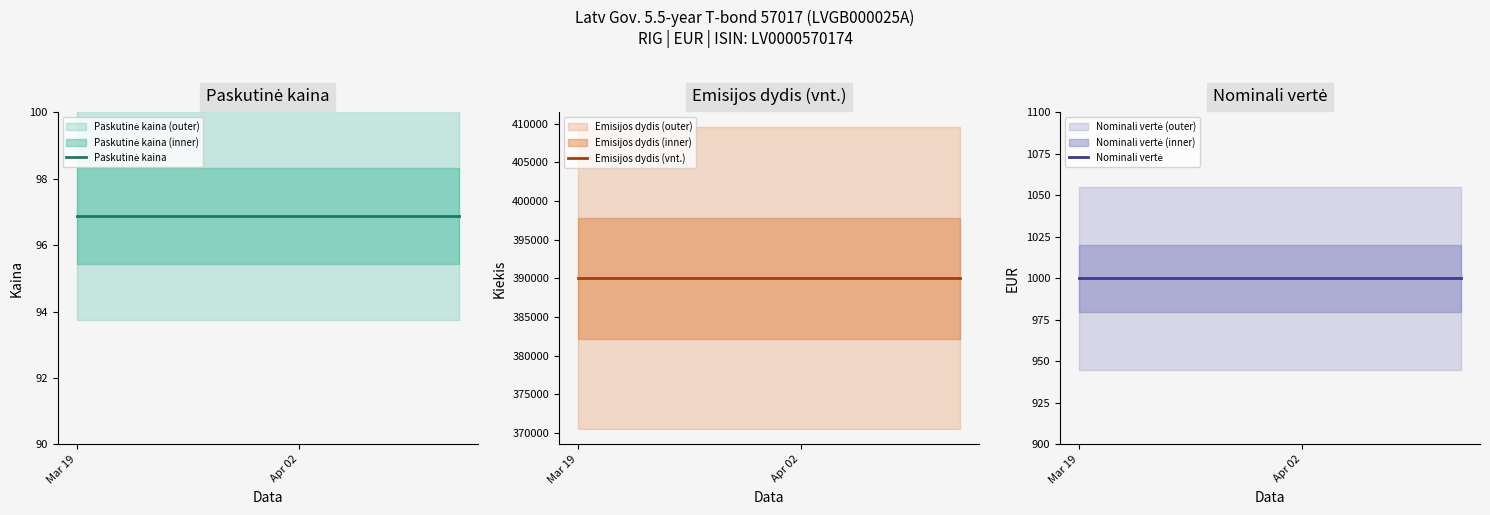

Which series has the largest total across all categories?

Emisijos dydis (vnt.)